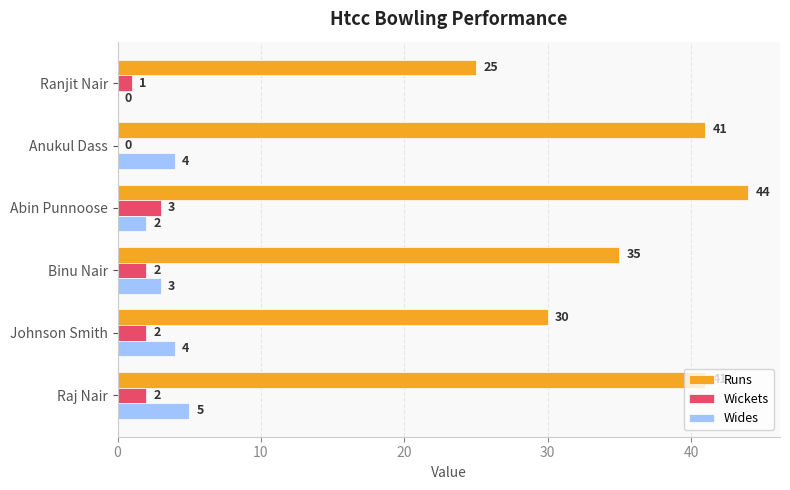

The Wickets series shows 2 at Johnson Smith. True or false?

True